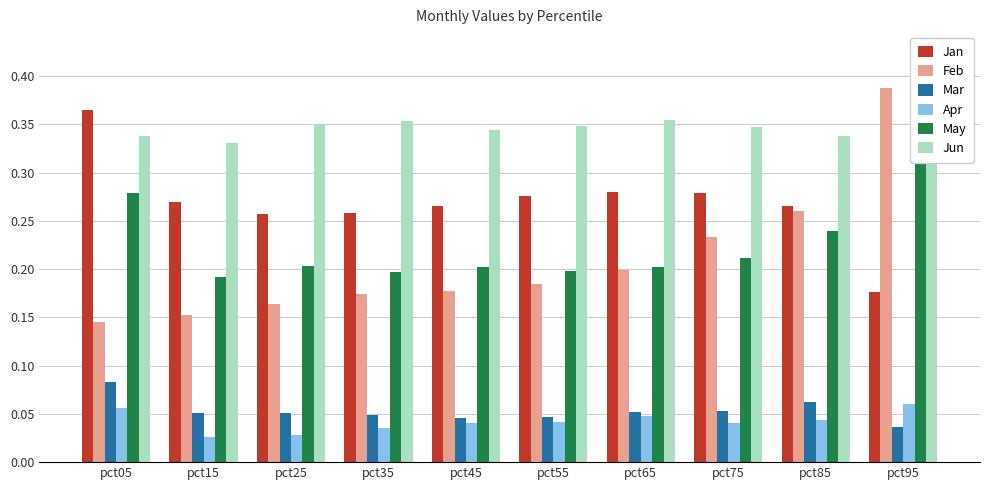

What is the difference between the highest and lowest values at pct15?

0.3